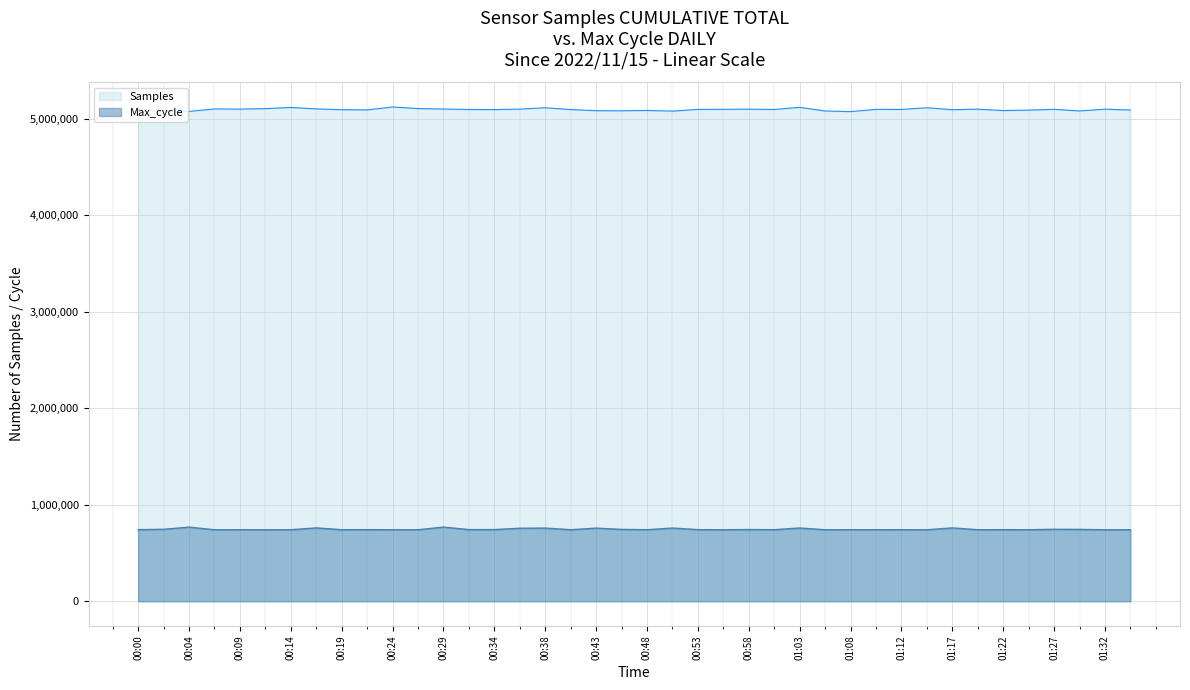

Rank the series at 37 from lowest to highest value.

Max_cycle, Samples